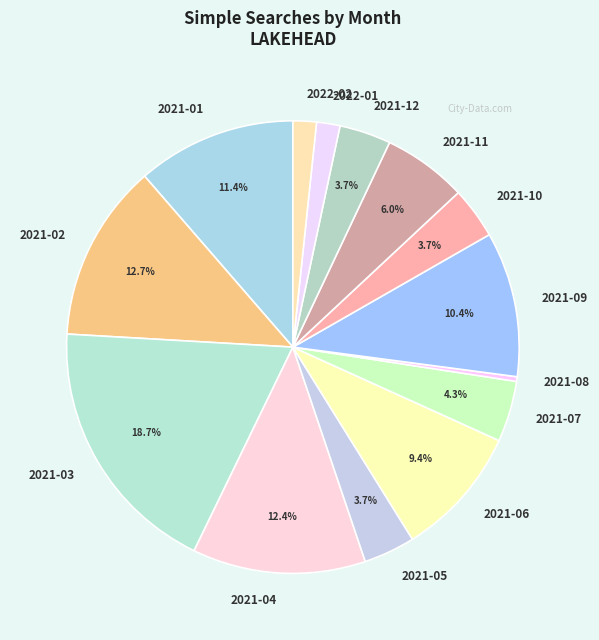

What is the smallest slice in the pie chart?

2021-08